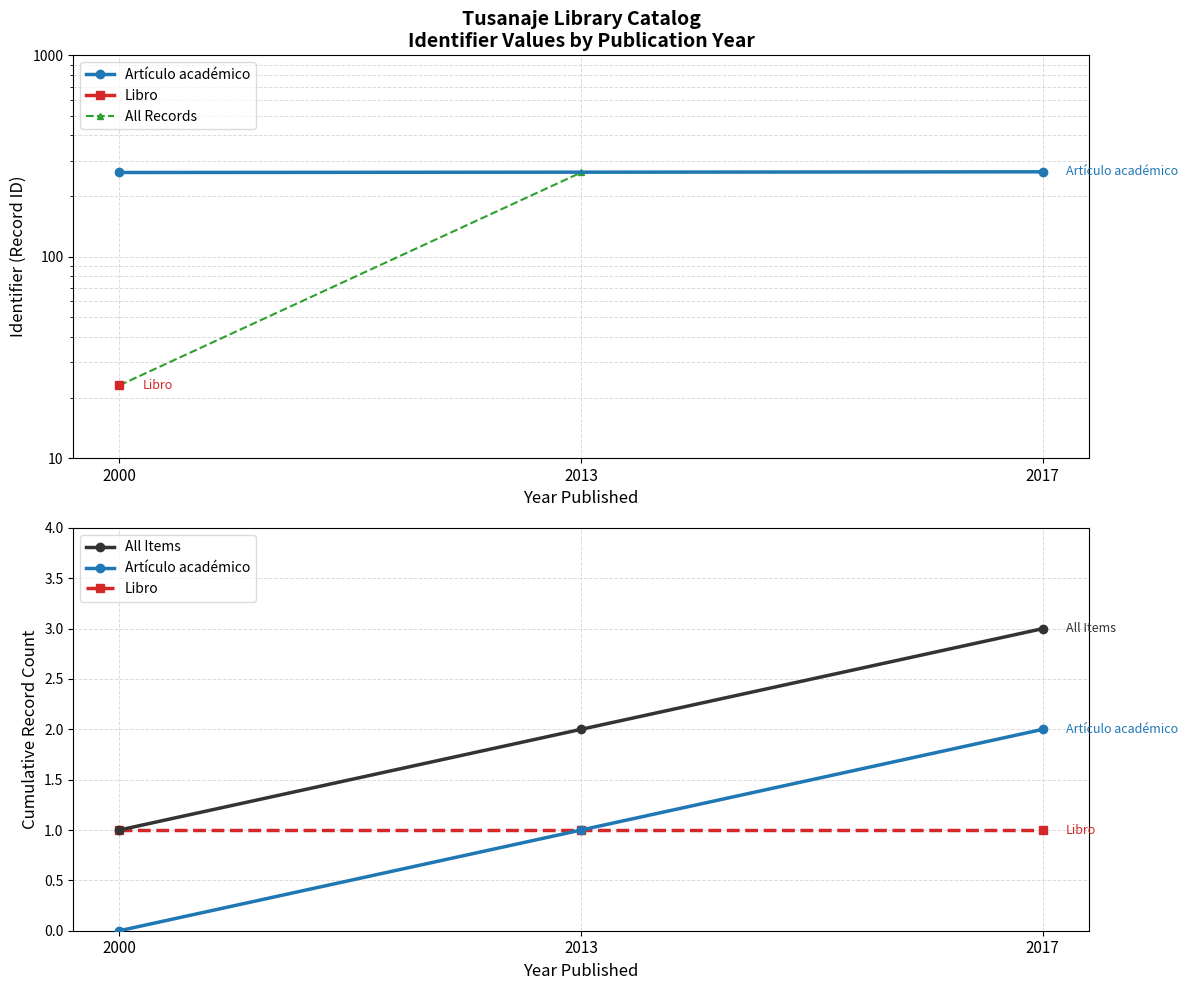

Which series has the widest spread of values?

All Records